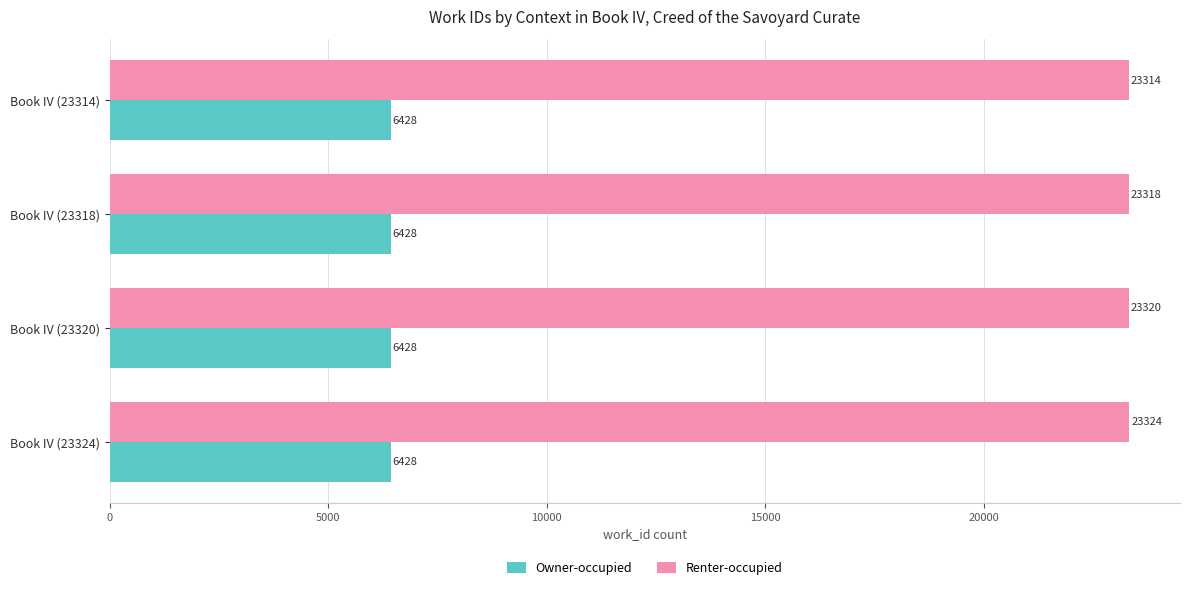

At Book IV (23314), list the series in order from largest to smallest.

Renter-occupied, Owner-occupied